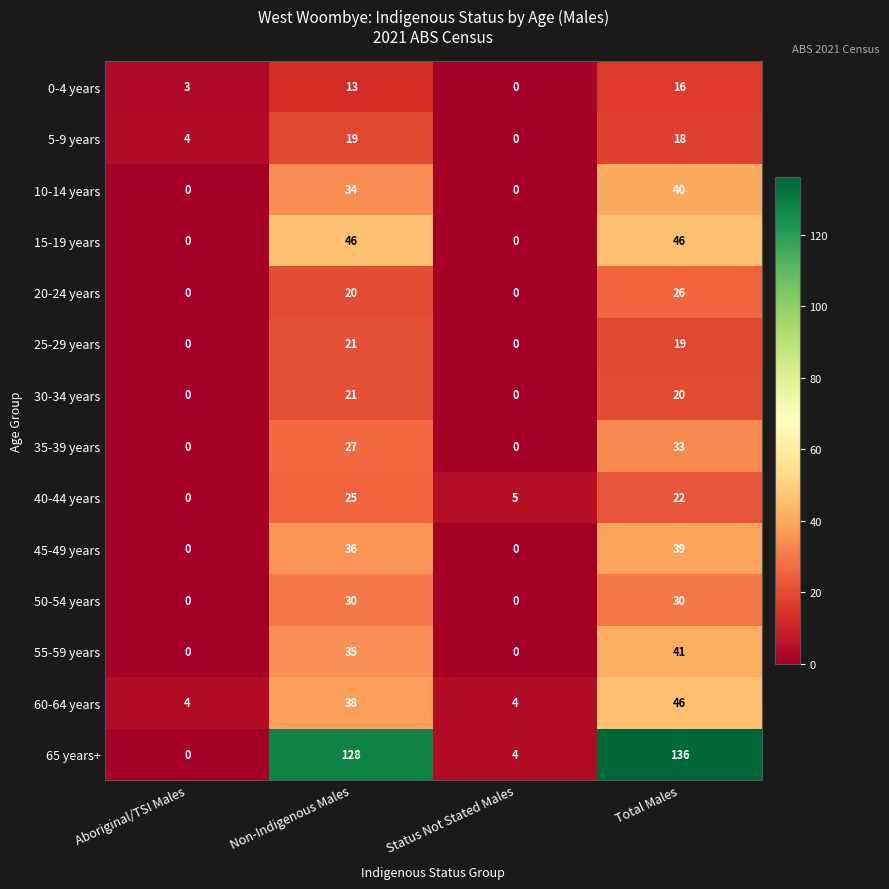

List the labels in order of 40-44 years value, smallest first.

Aboriginal/TSI Males, Status Not Stated Males, Total Males, Non-Indigenous Males